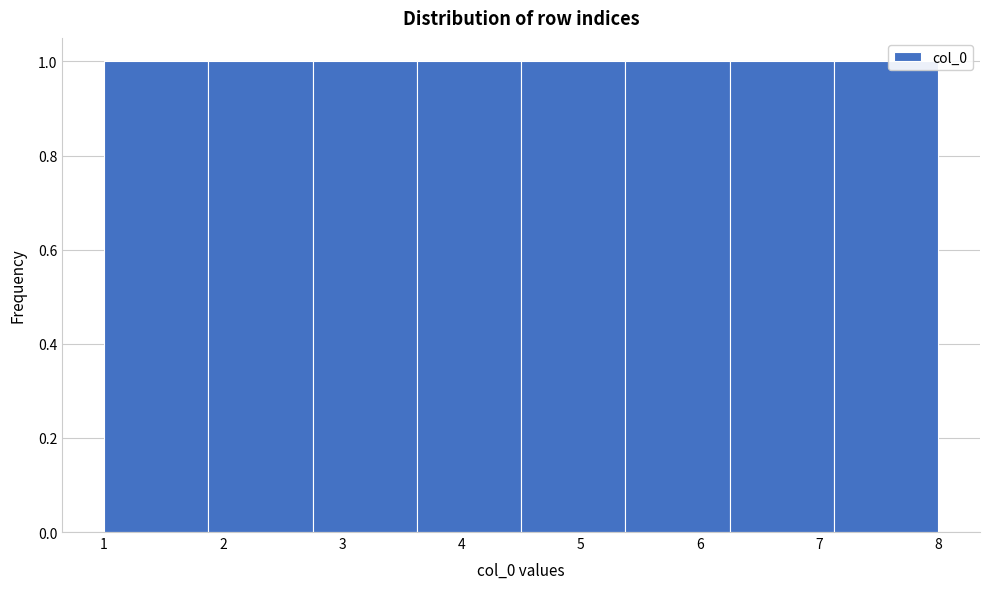

Reading left to right, list every bar in this chart as the range it spans on the x-axis followed by its height. Neither the bar edges nor the heights are printed on the chart, so give them approximately, as read against the axes.

1.0 to 1.9: 1
1.9 to 2.8: 1
2.8 to 3.6: 1
3.6 to 4.5: 1
4.5 to 5.4: 1
5.4 to 6.3: 1
6.3 to 7.1: 1
7.1 to 8.0: 1